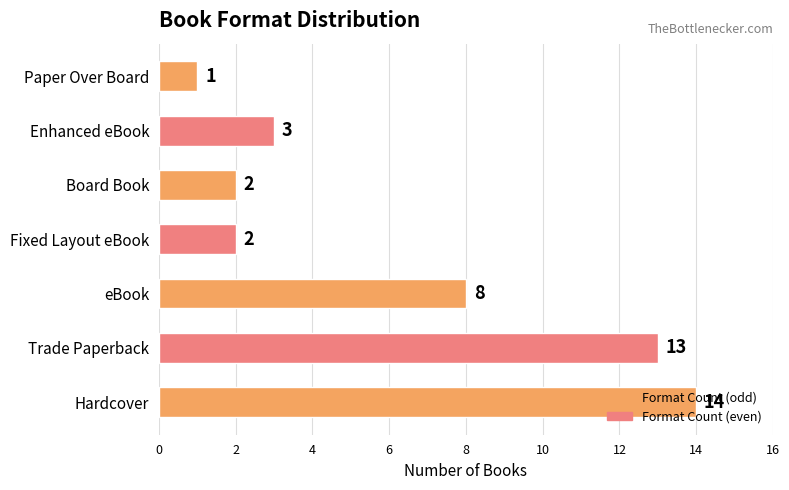

Approximately how many times larger is the value at eBook compared to Trade Paperback?

0.6